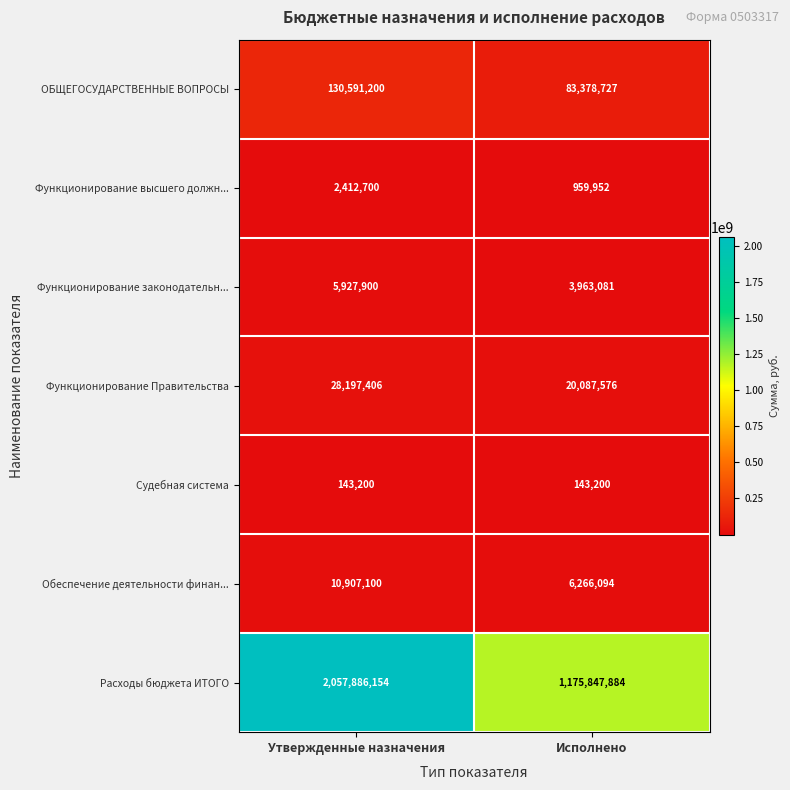

What is the average value of the ОБЩЕГОСУДАРСТВЕННЫЕ ВОПРОСЫ series?

106984964